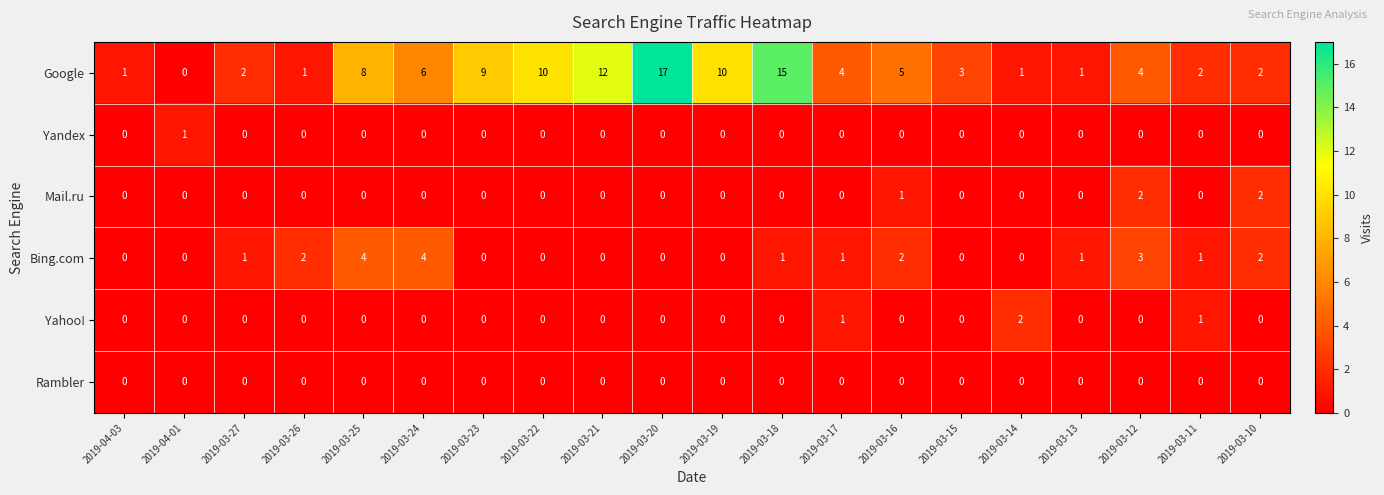

Is the value of Mail.ru at 2019-03-10 greater than the value of Rambler at 2019-03-22?

Yes